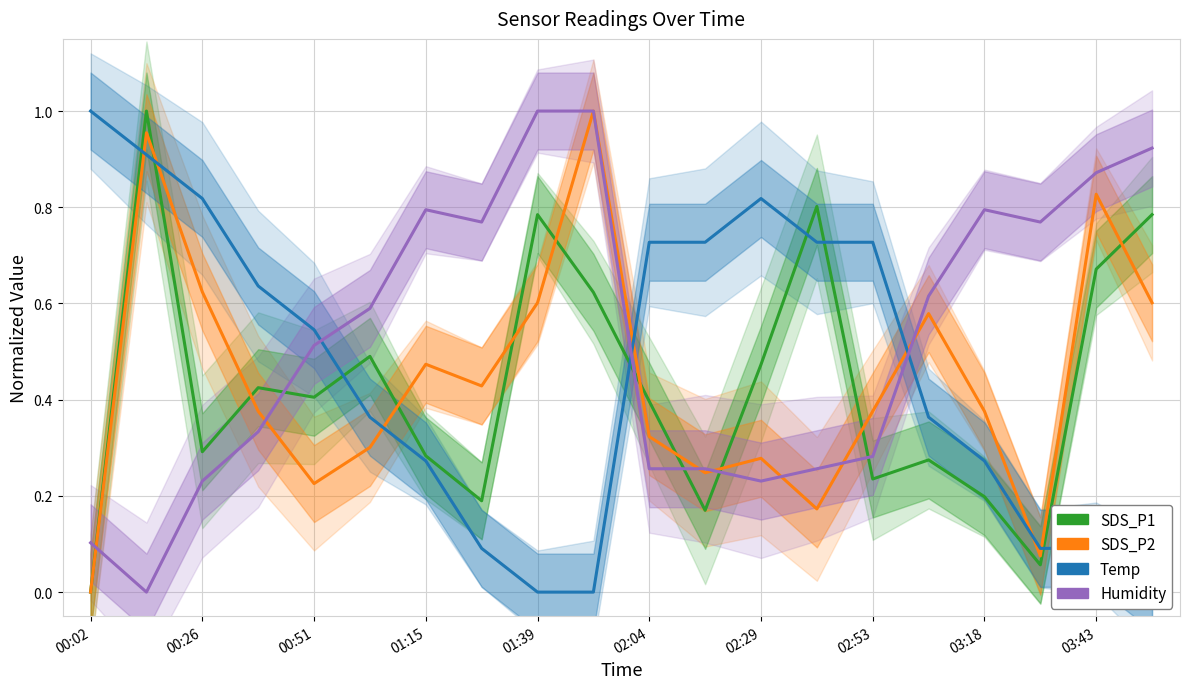

What is the difference between the SDS_P2 values at 01:15 and 03:43?

0.4